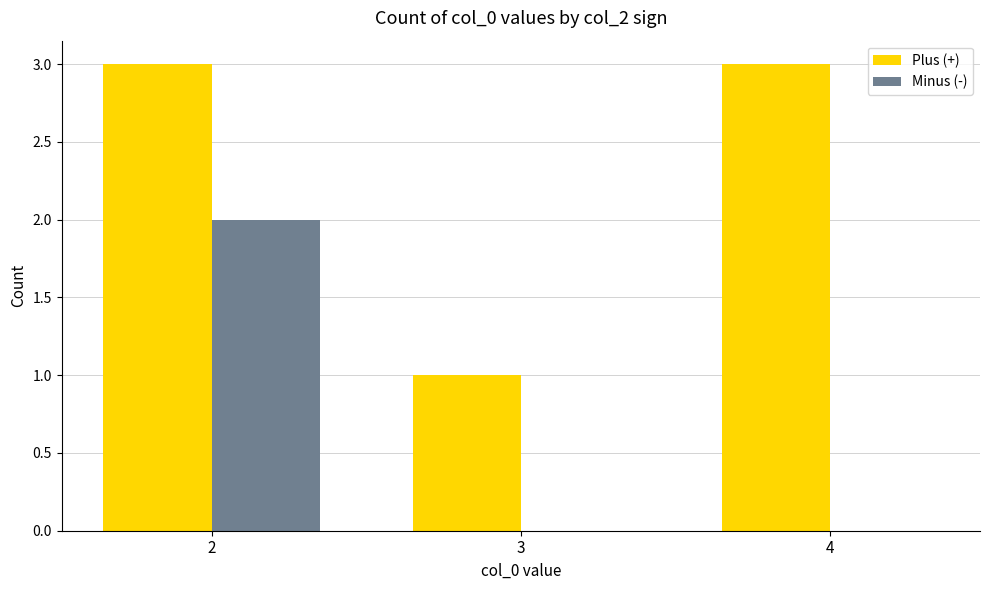

Is the value of Plus (+) at 3 greater than the value of Minus (-) at 3?

Yes